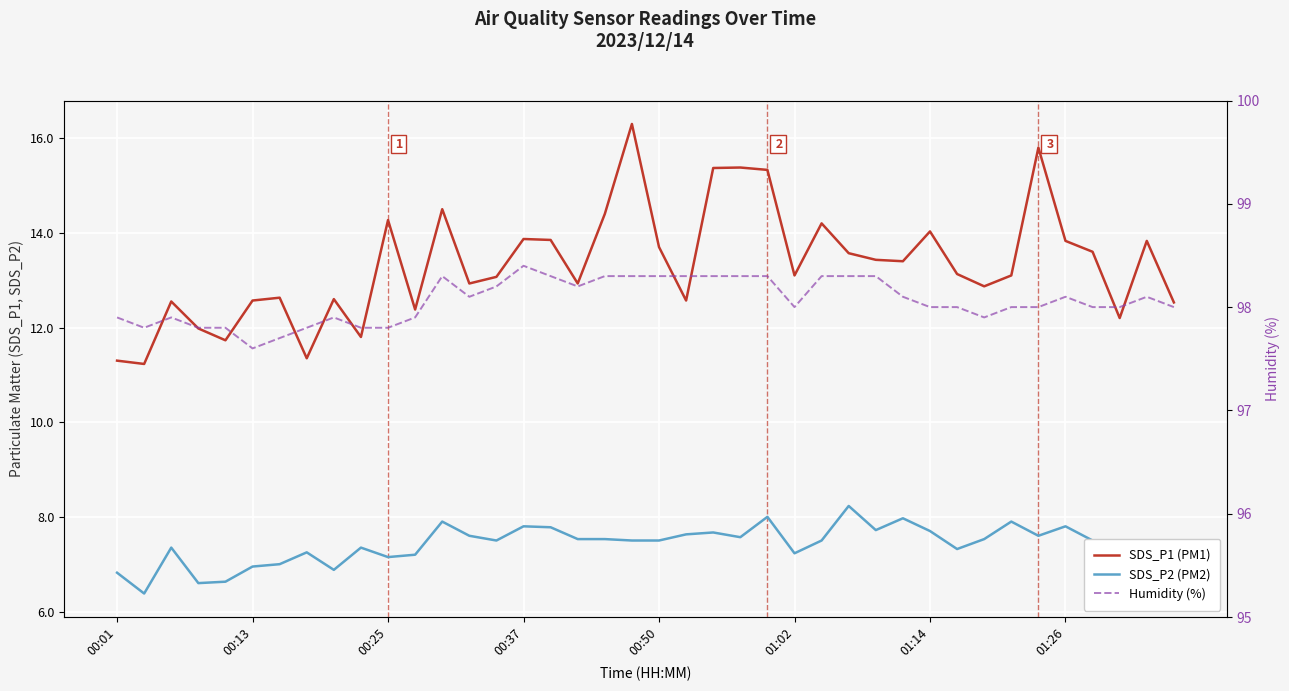

True or false: SDS_P2 (PM2) and Humidity (%) intersect in this chart.

False